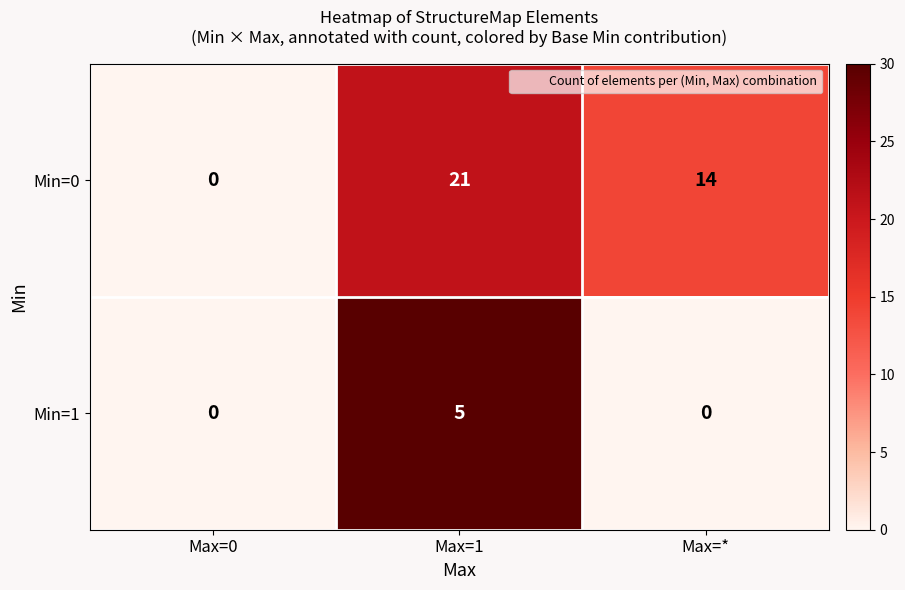

At which category does the chart reach its peak across all series?

Max=1